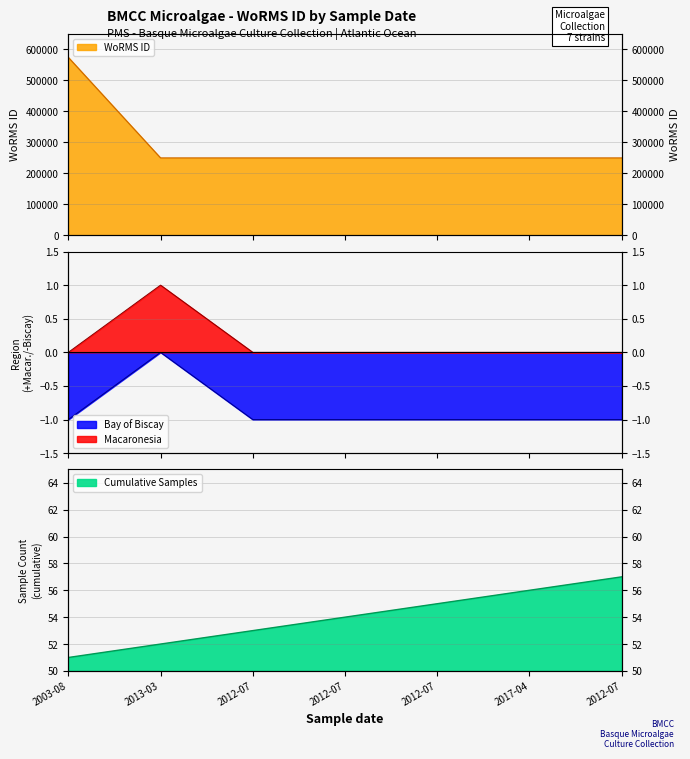

Where is the data nearest to the value 411830?

2003-08